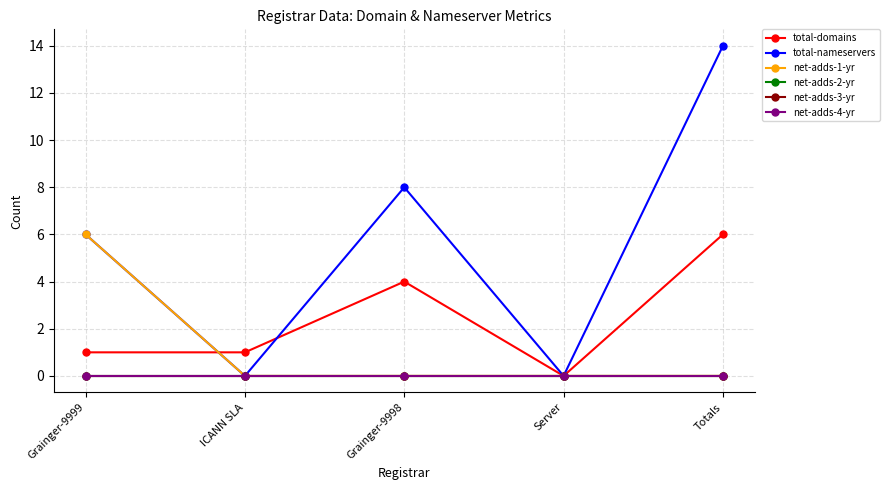

Which category has the lowest value in the net-adds-2-yr series?

Grainger-9999